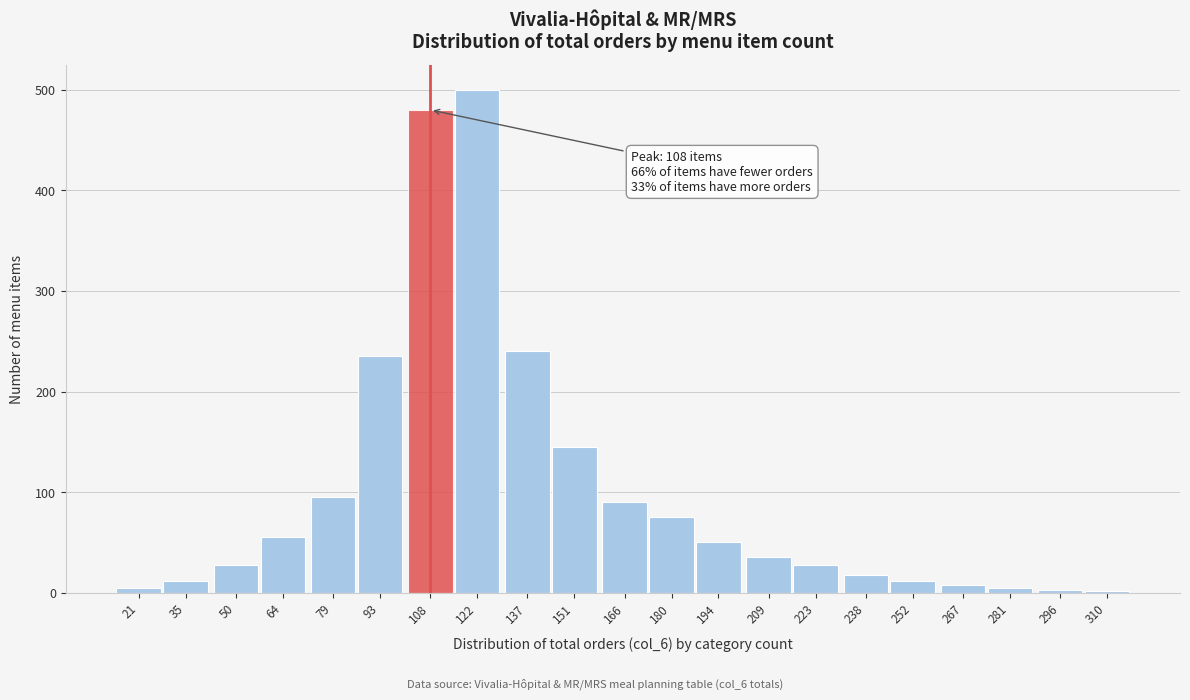

What is the average value?

101